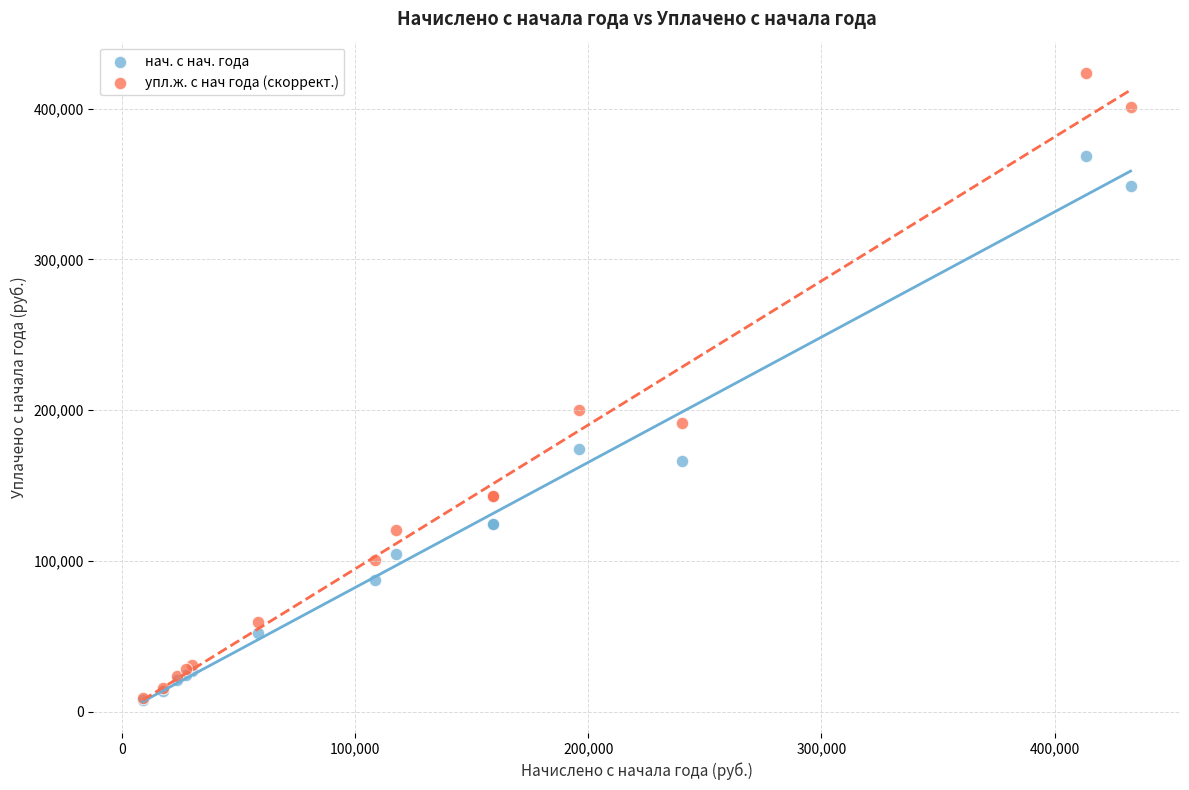

Which series contains the highest Y value?

упл.ж. с нач года (скоррект.)